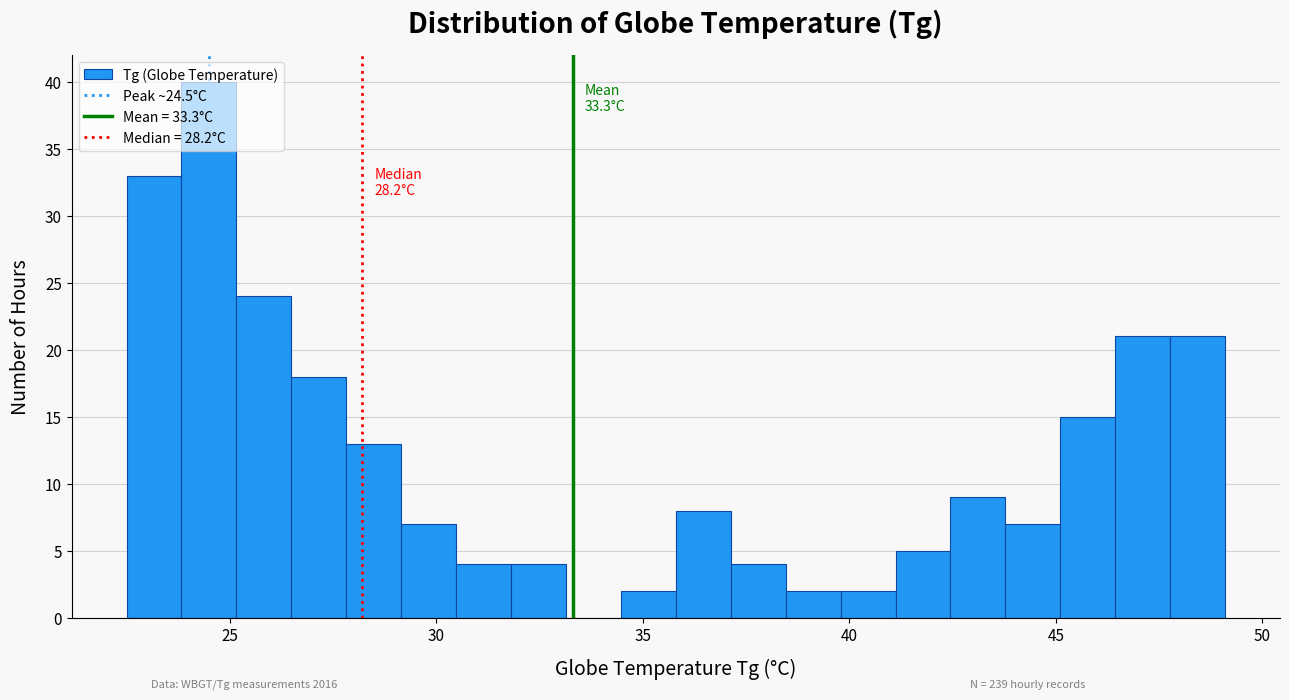

Read against the x-axis, roughly where is the centre of the tallest bar?

24.5